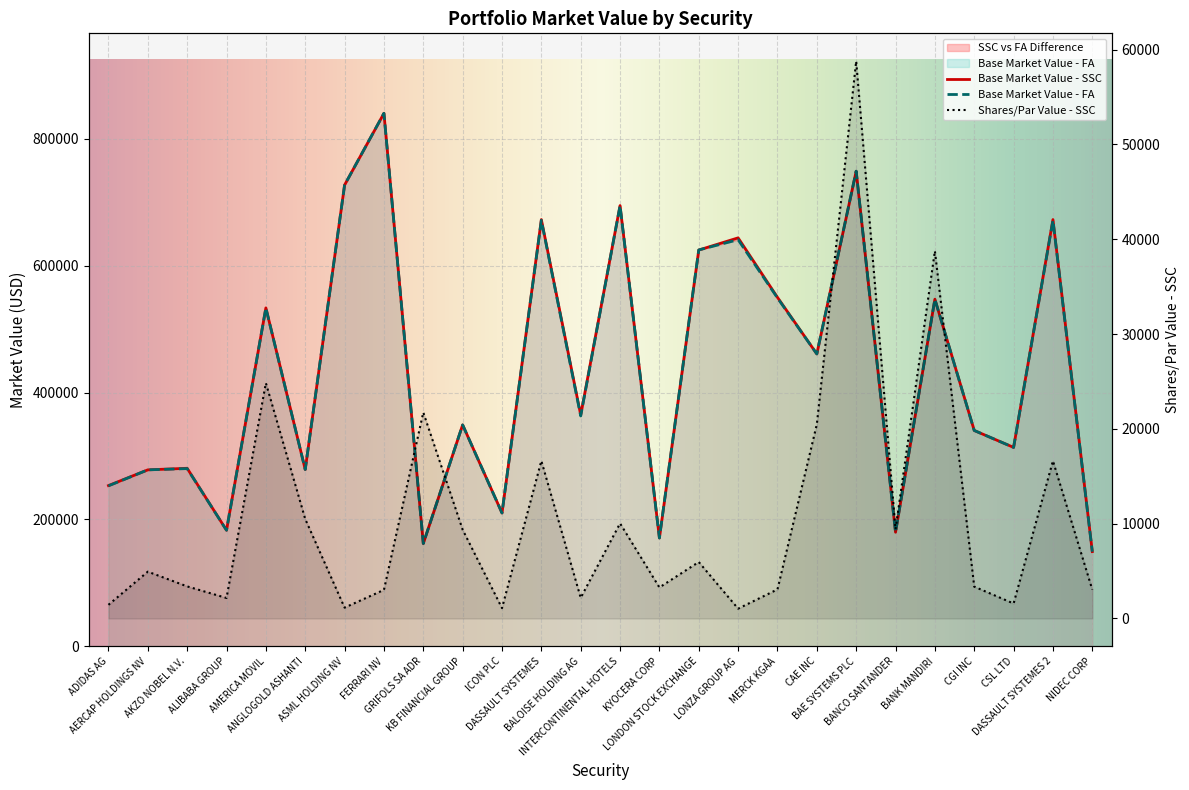

True or false: Base Market Value - FA and Shares/Par Value - SSC intersect in this chart.

False